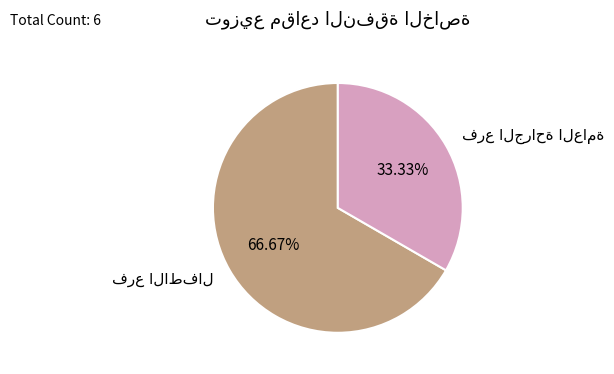

Is there a majority slice in this chart?

Yes